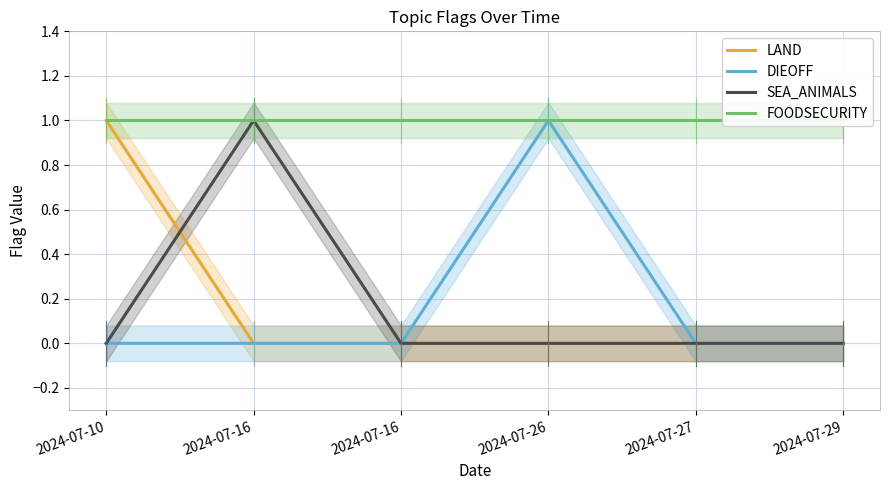

Which series has the largest range (max minus min)?

LAND